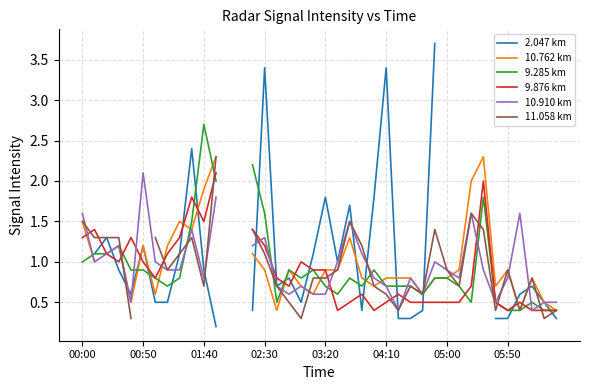

How many positive values does the 10.910 km series have?

38